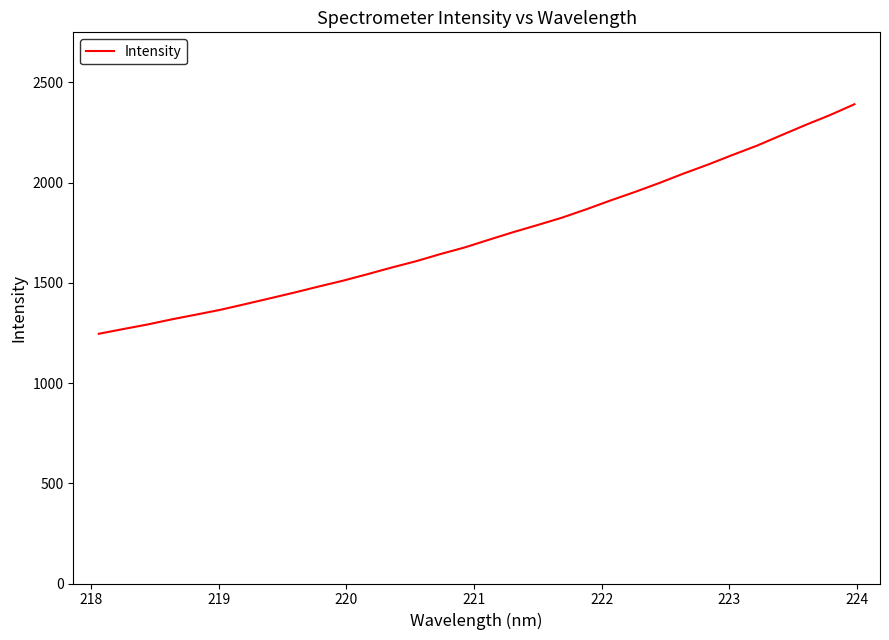

What is the minimum value shown in the chart?

1246.0